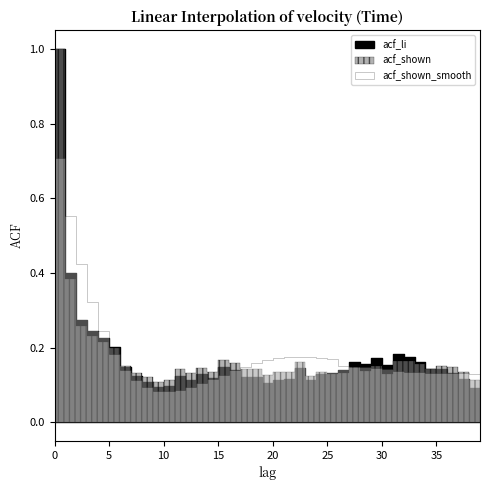

Rank the categories by acf_shown value from lowest to highest.

39, 9, 10, 38, 8, 23, 19, 25, 30, 26, 7, 12, 37, 21, 24, 14, 20, 28, 11, 17, 34, 18, 13, 36, 27, 29, 35, 6, 33, 16, 22, 31, 32, 15, 5, 4, 3, 2, 1, 0